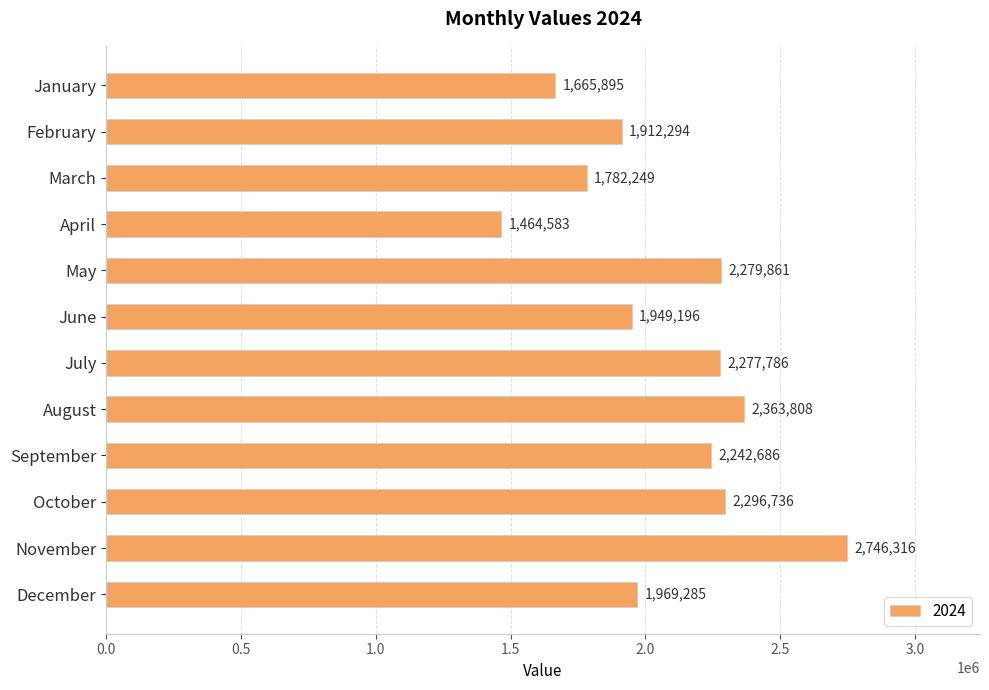

Are the bars horizontal?

Yes